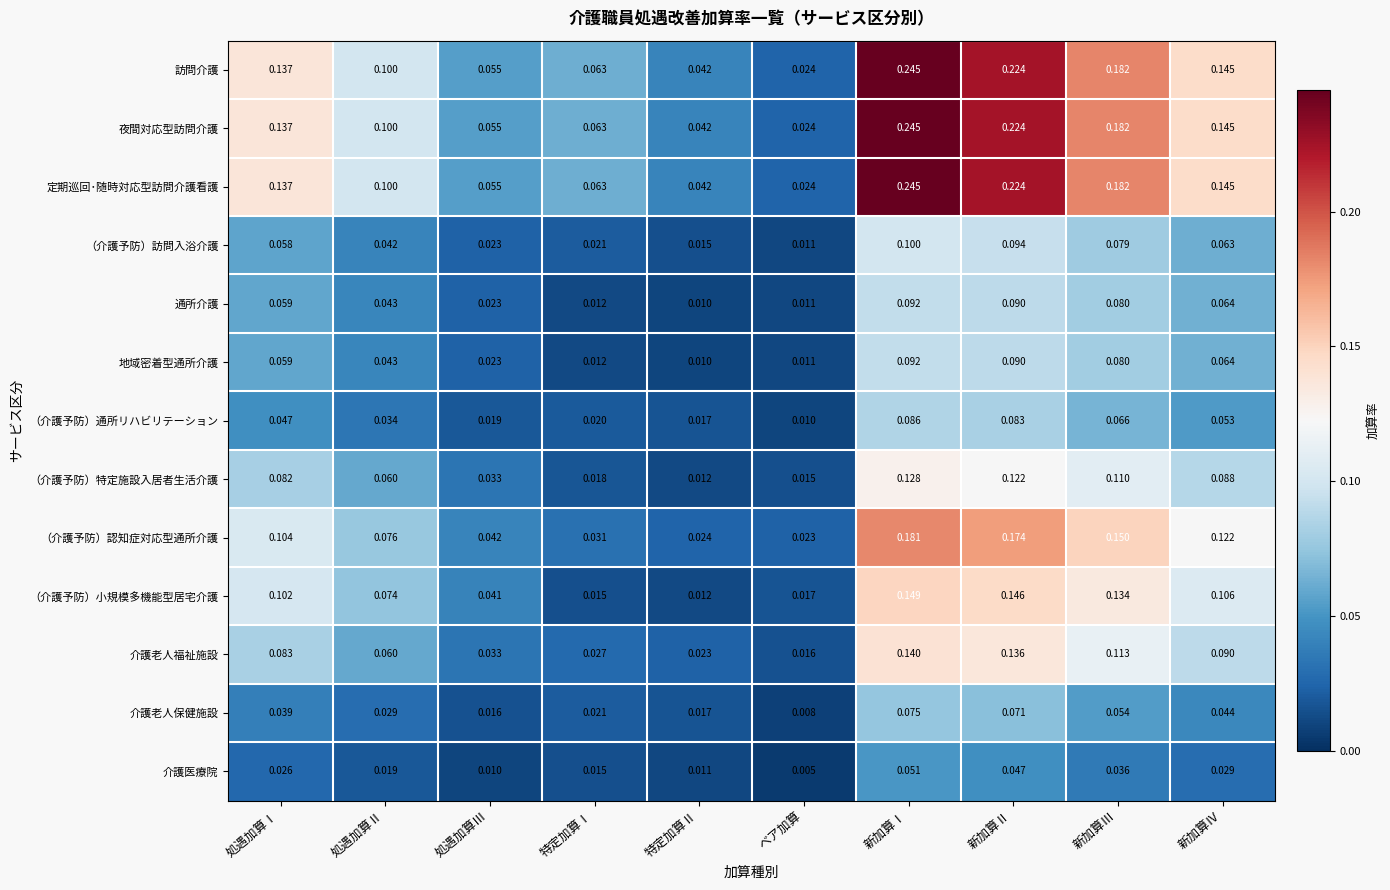

At which category does the chart reach its peak across all series?

新加算Ⅰ